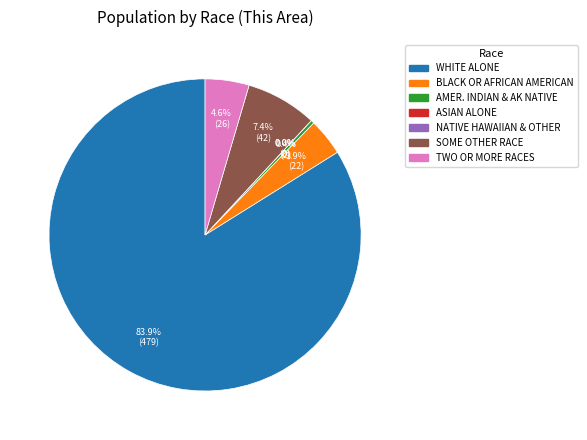

Approximately how many times larger is the value at American Indian and Alaska Native compared to Two or More Races?

0.1